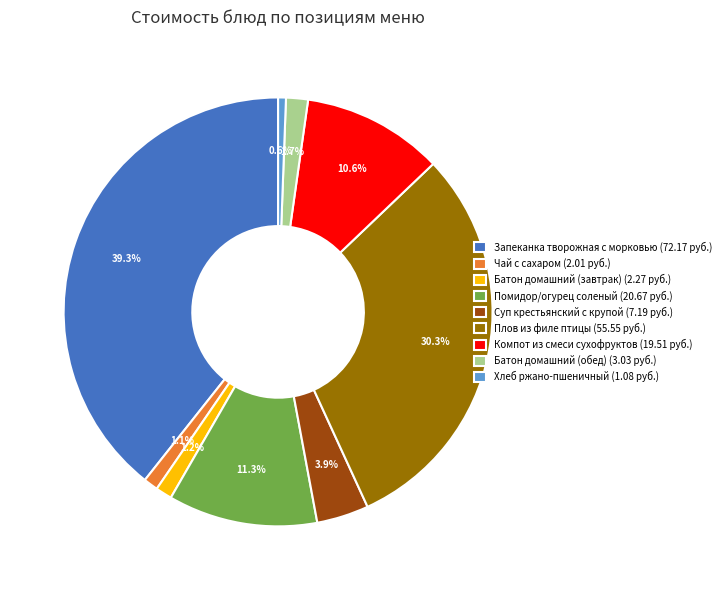

Is there a majority slice in this chart?

No